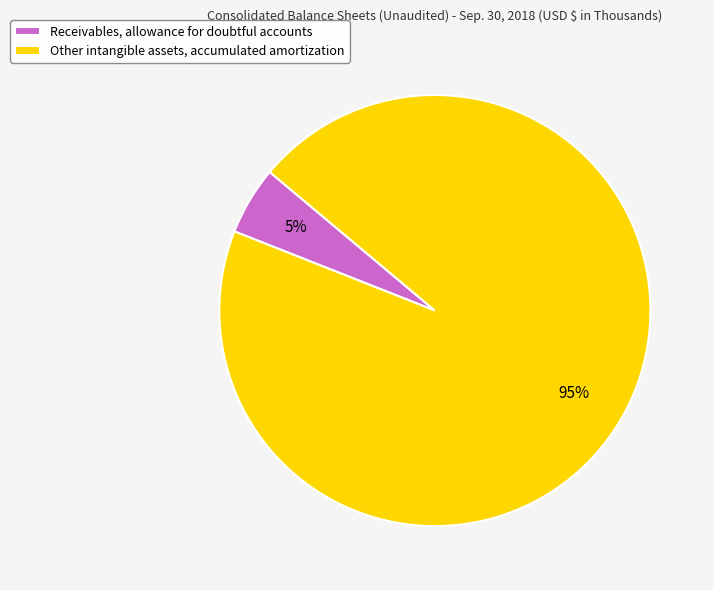

Do Receivables, allowance for doubtful accounts and Other intangible assets, accumulated amortization together represent more than half of the pie?

Yes